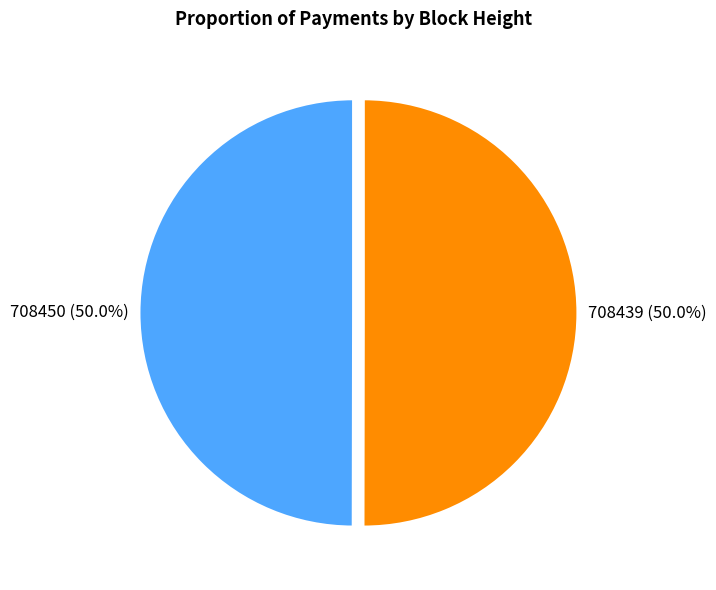

How many segments does this pie chart have?

2